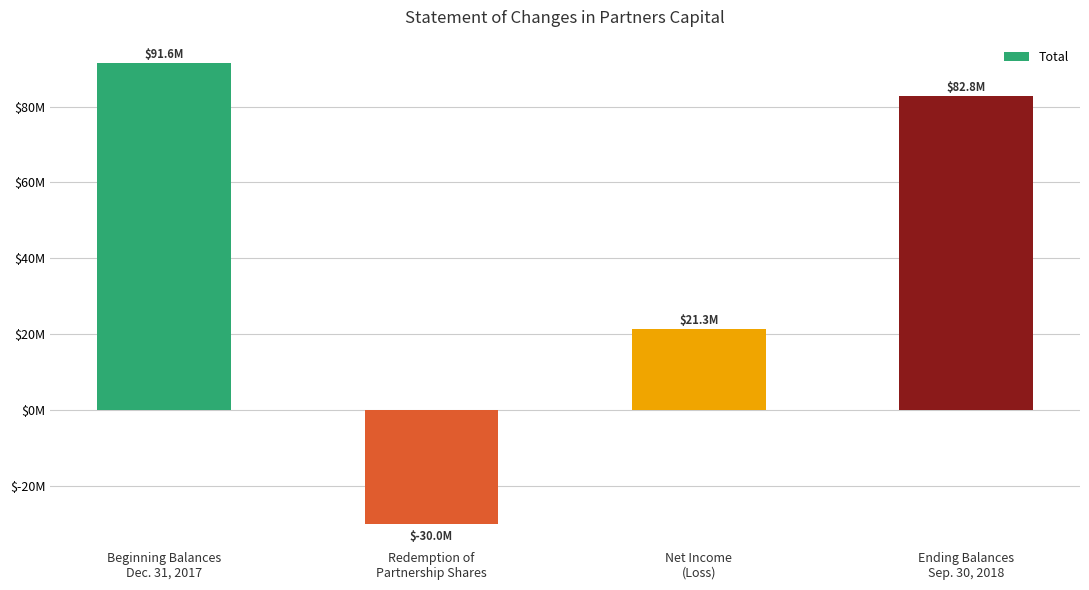

Approximately how many times larger is the value at Beginning Balances
Dec. 31, 2017 compared to Net Income
(Loss)?

4.3